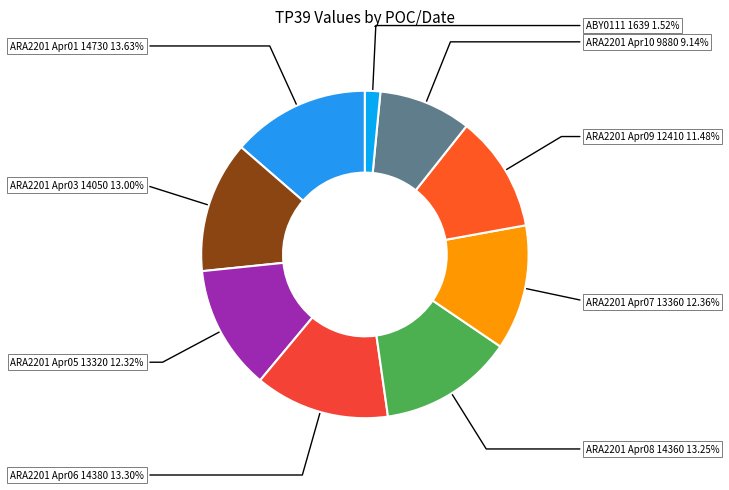

Count the number of slices in the pie.

9